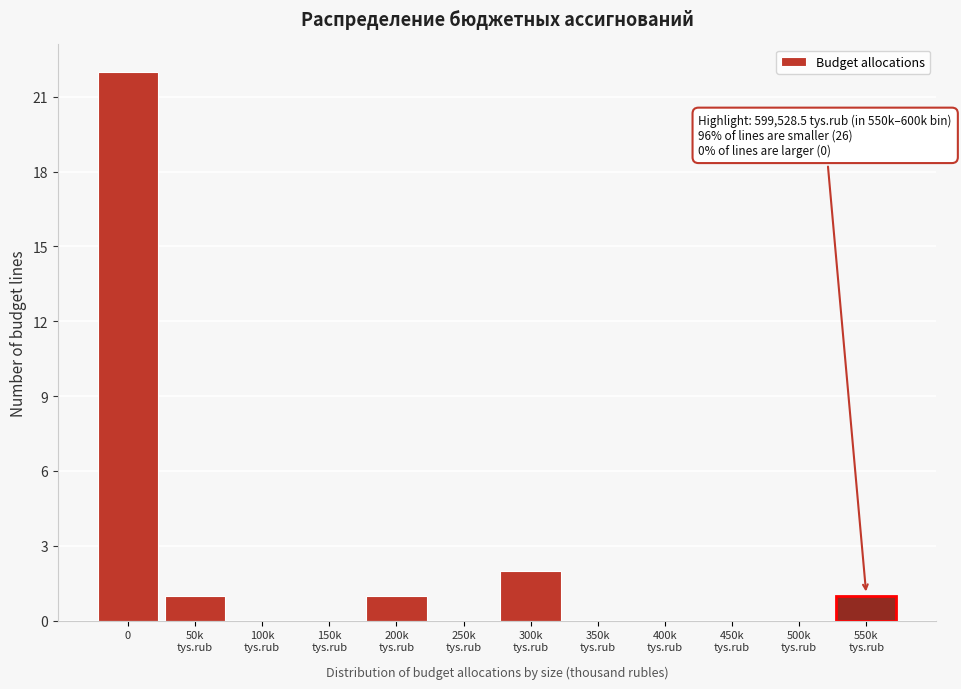

What is the maximum value shown in the chart?

22